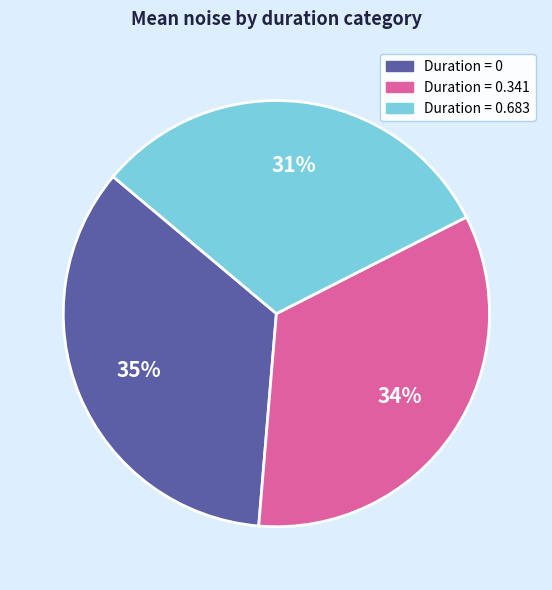

How many segments does this pie chart have?

3